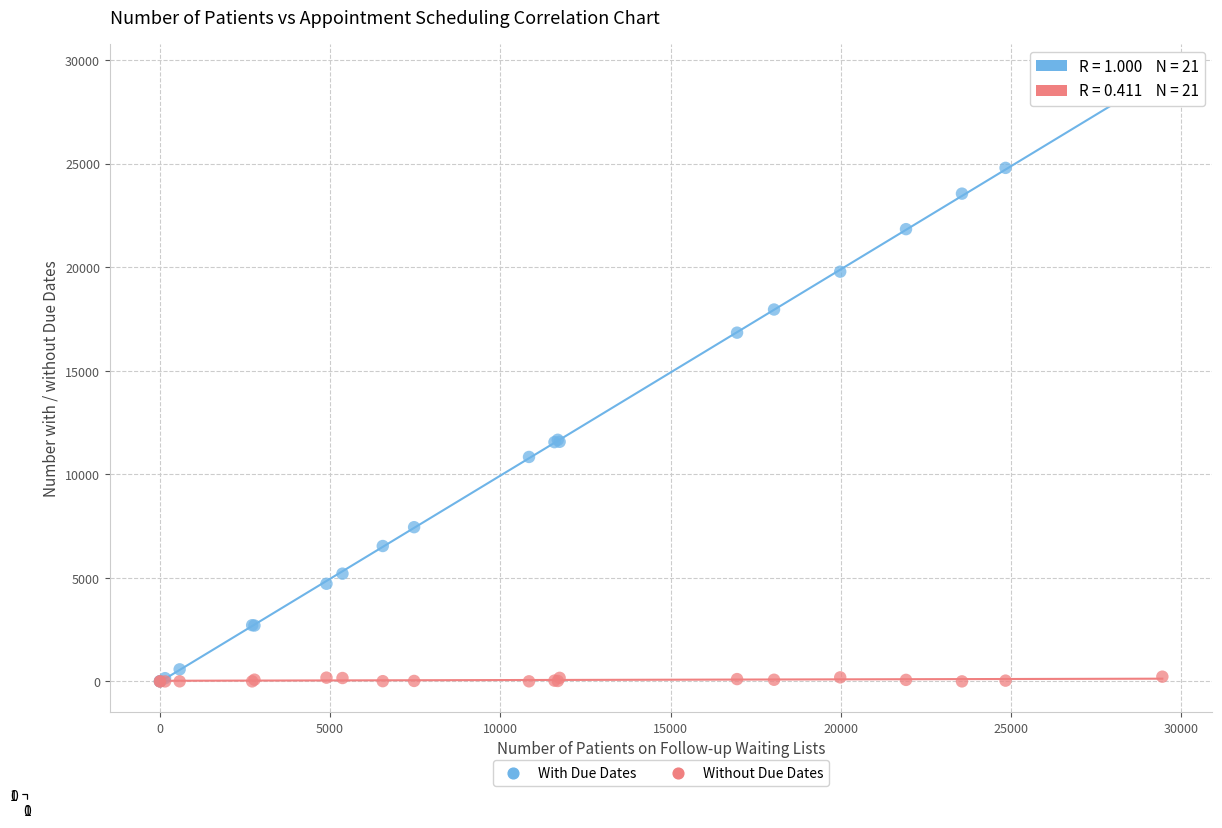

Across all series, what Y value is closest to 14606?

16841